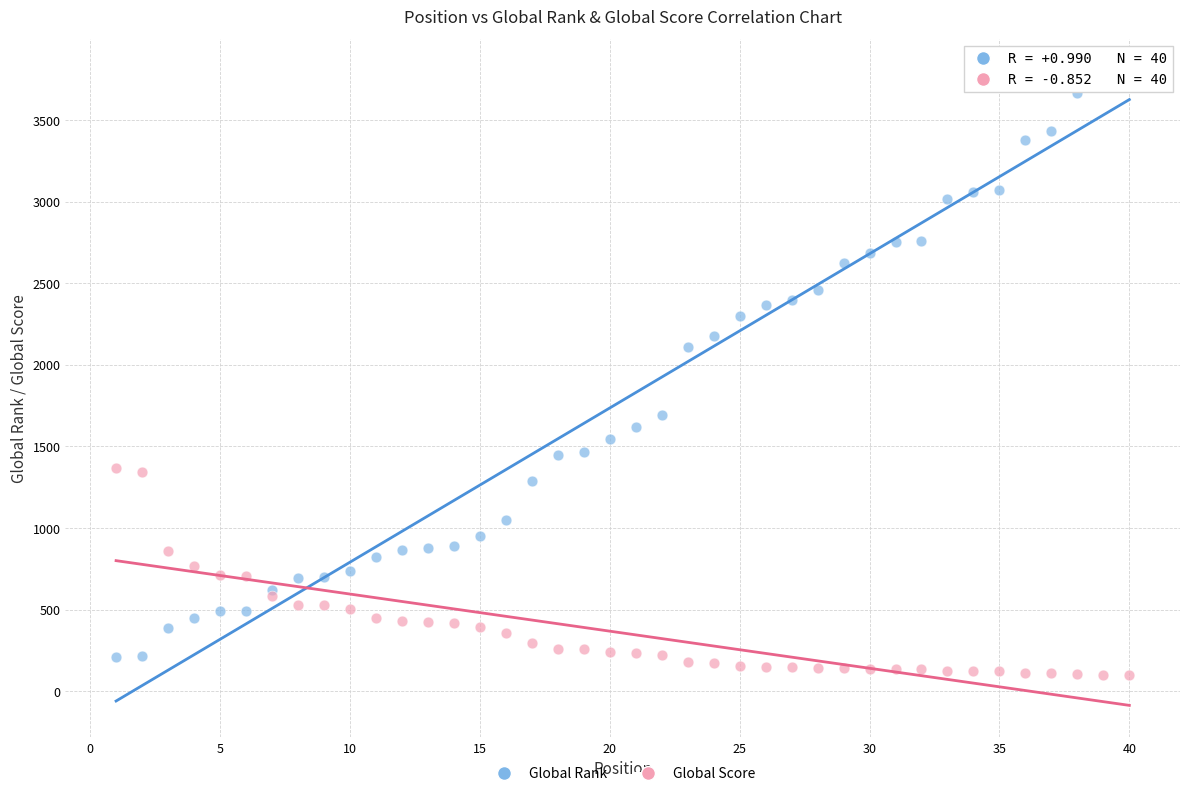

In the Global Rank series, what Y value is closest to 2005?

2108